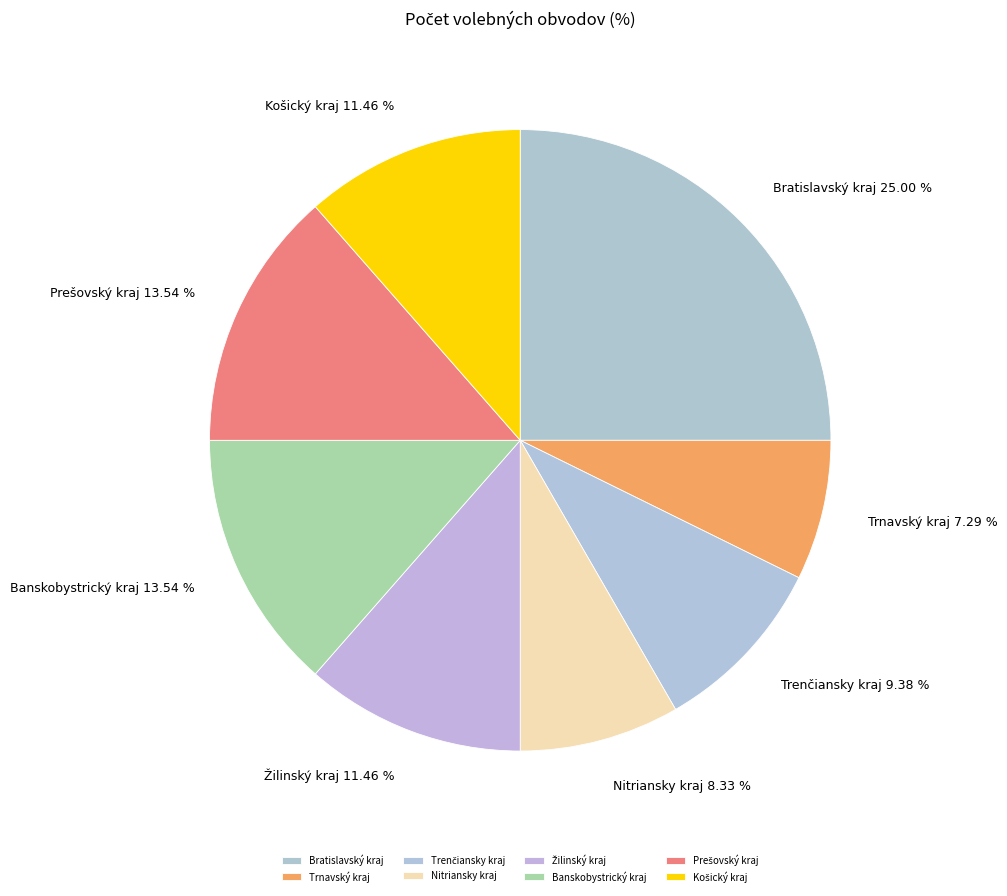

Approximately how many times larger is the value at Banskobystrický kraj compared to Trnavský kraj?

1.9